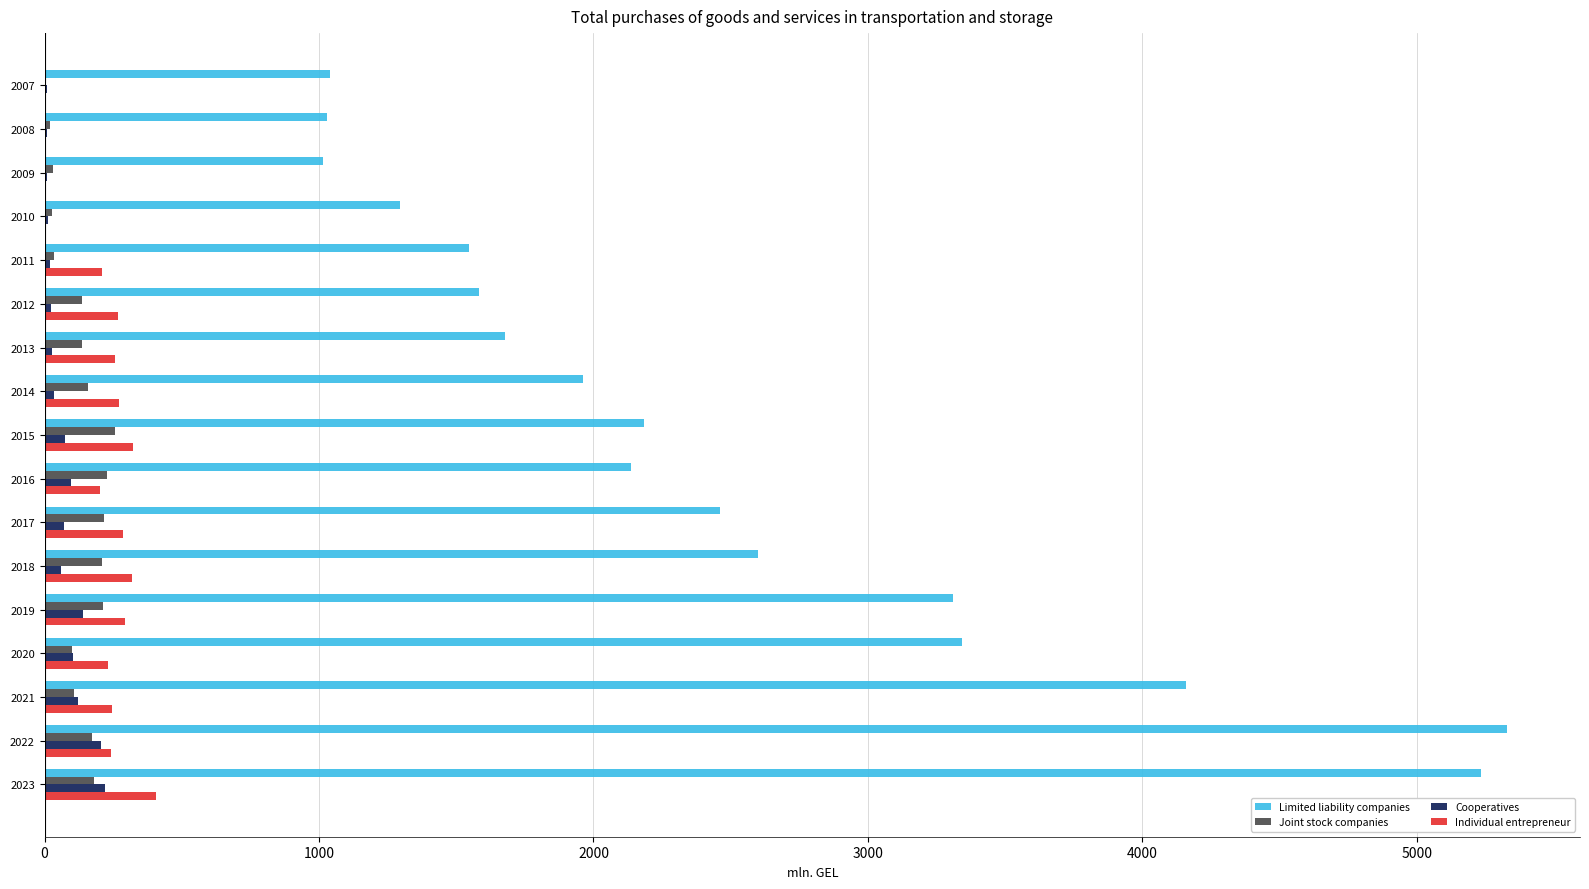

Which series has the largest total across all categories?

Limited liability companies